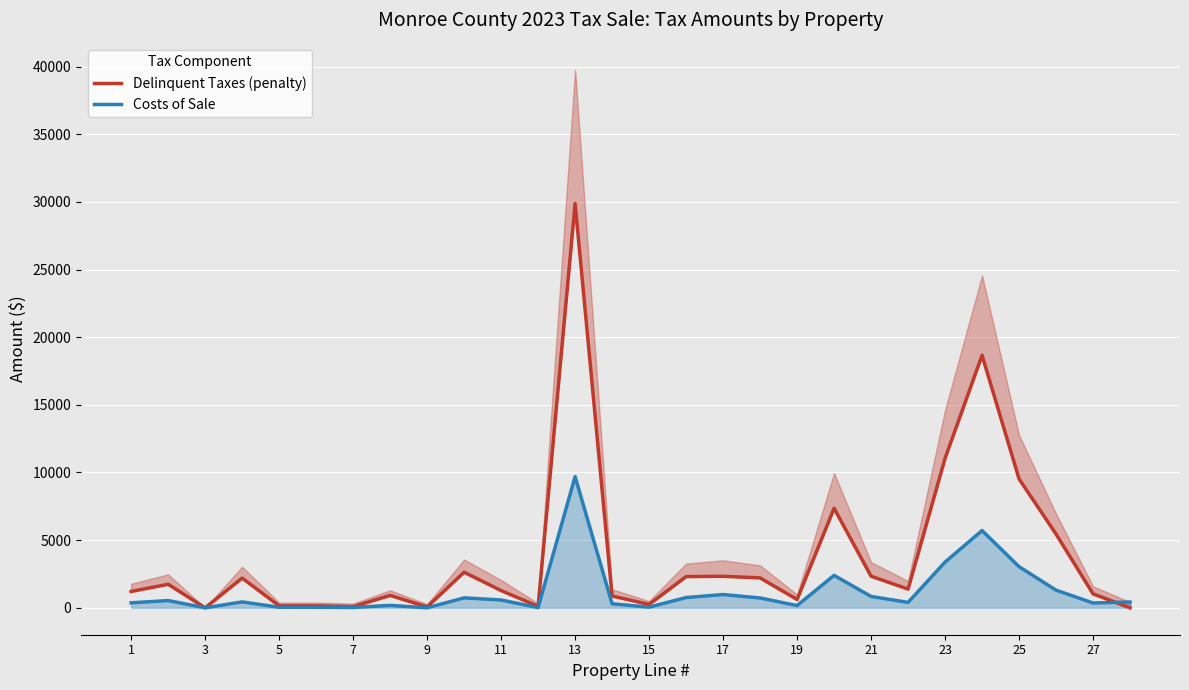

Count the number of categories in the chart.

28